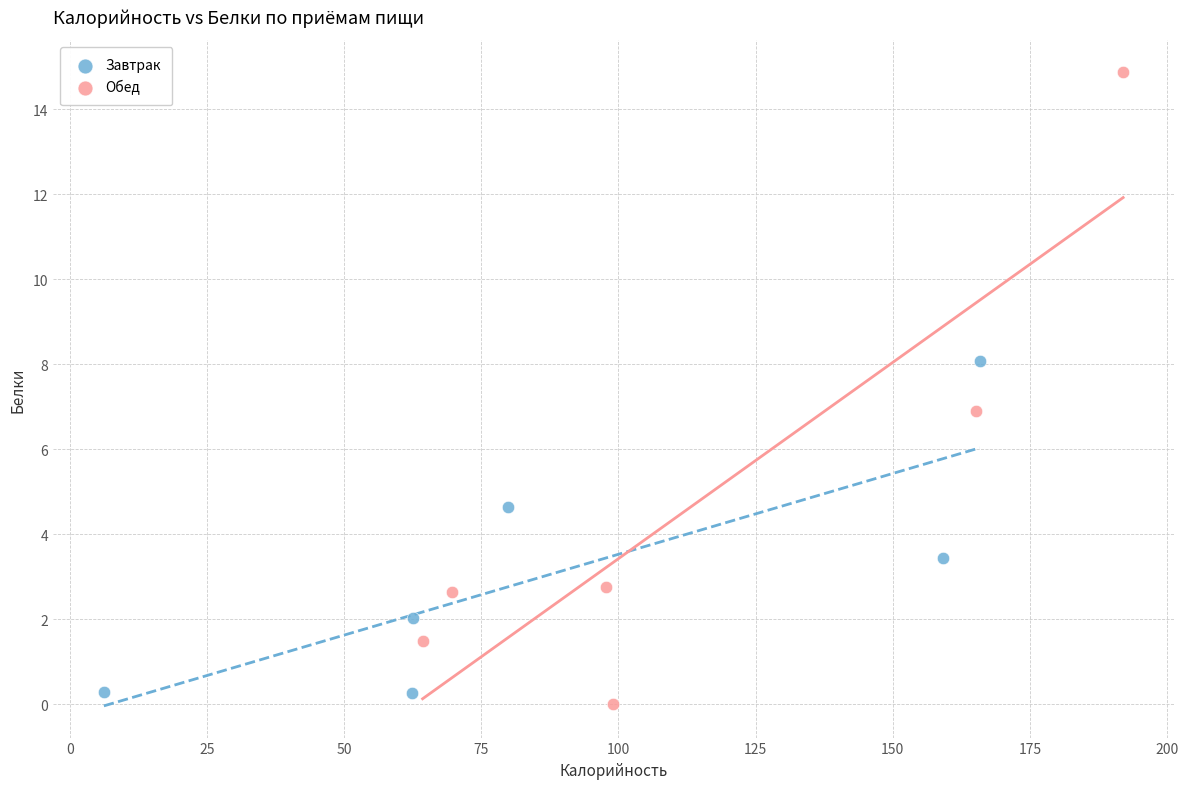

What are all the series names shown in the legend?

Завтрак, Обед